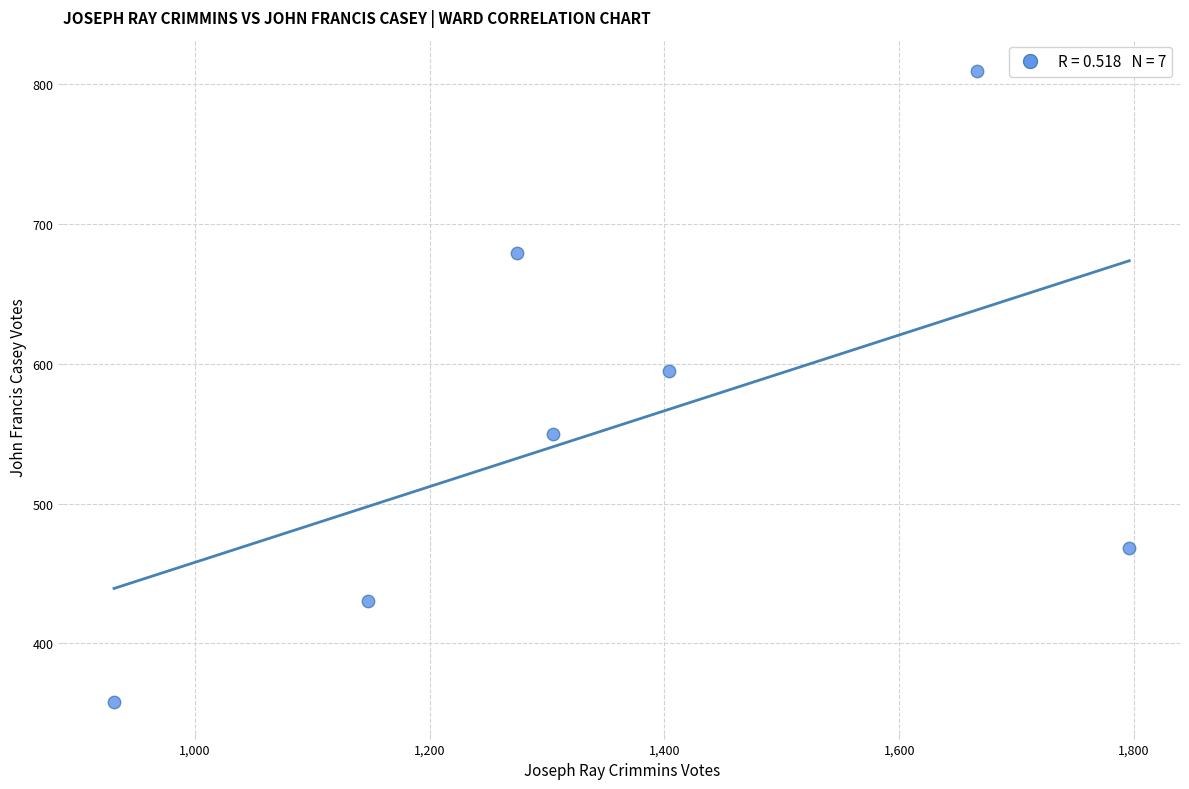

What Y value in the scatter plot is closest to 583?

595